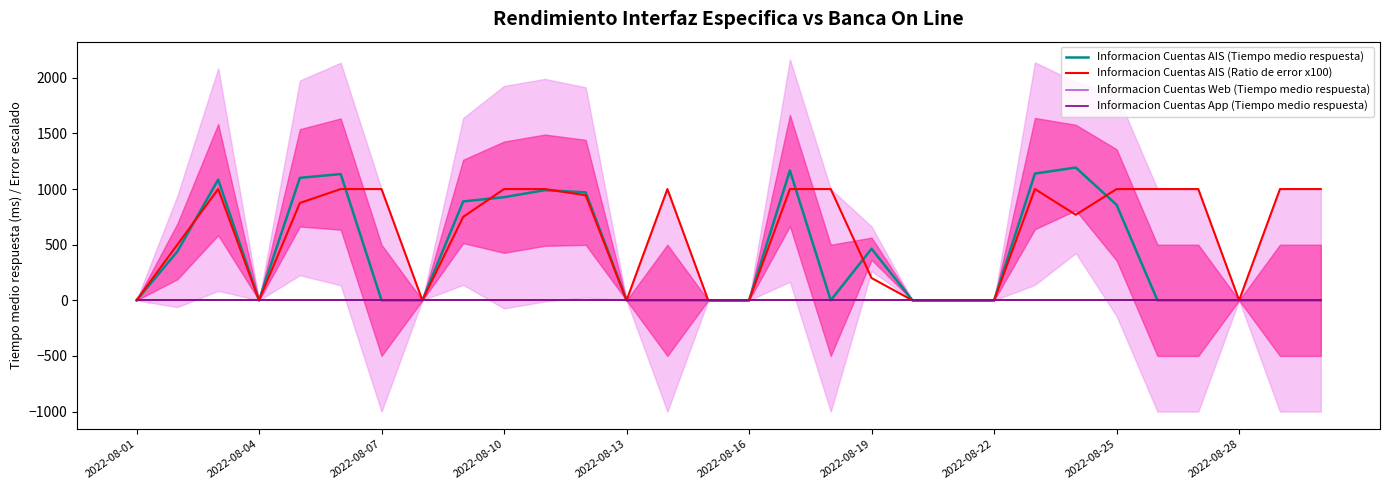

After their last crossing, which series has the higher values: Informacion Cuentas AIS (Tiempo medio respuesta) or Informacion Cuentas AIS (Ratio de error x100)?

Informacion Cuentas AIS (Ratio de error x100)